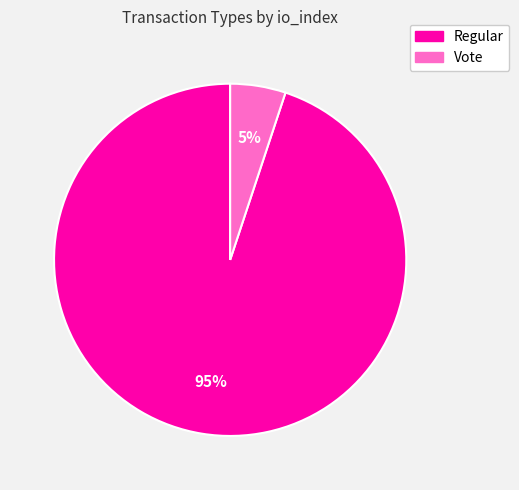

What is the smallest slice in the pie chart?

Vote